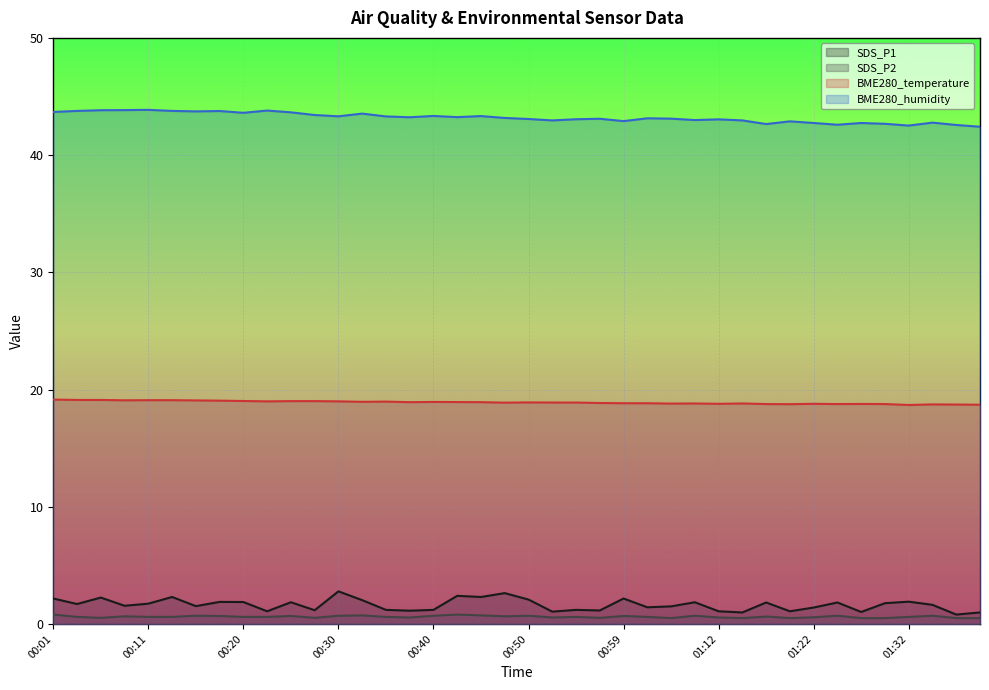

What is the difference between the second highest and second lowest values in the BME280_humidity series?

1.3